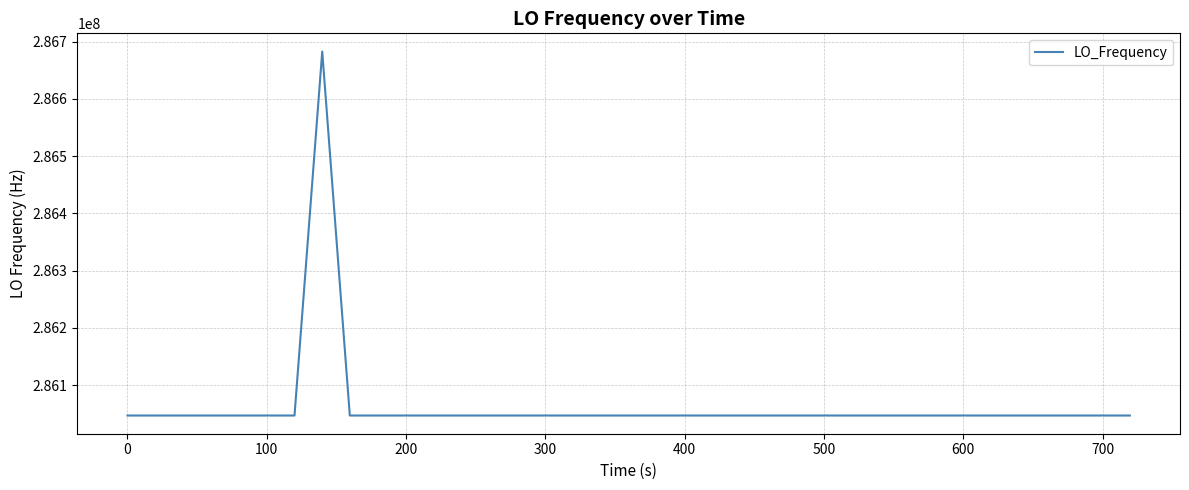

What is the minimum value shown in the chart?

286046998.1